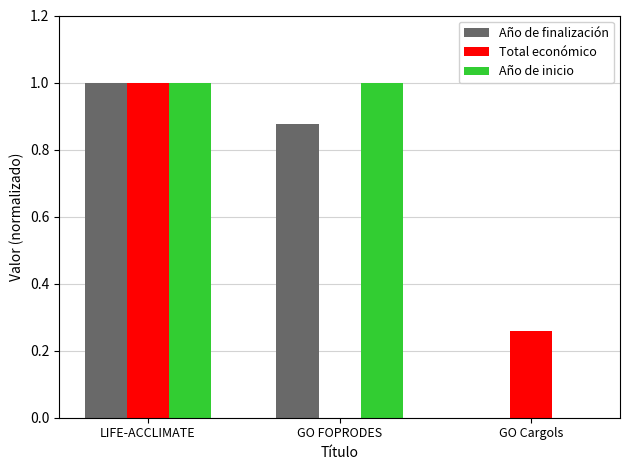

What is the sum of the Año de inicio values at GO Cargols and GO FOPRODES?

1.0